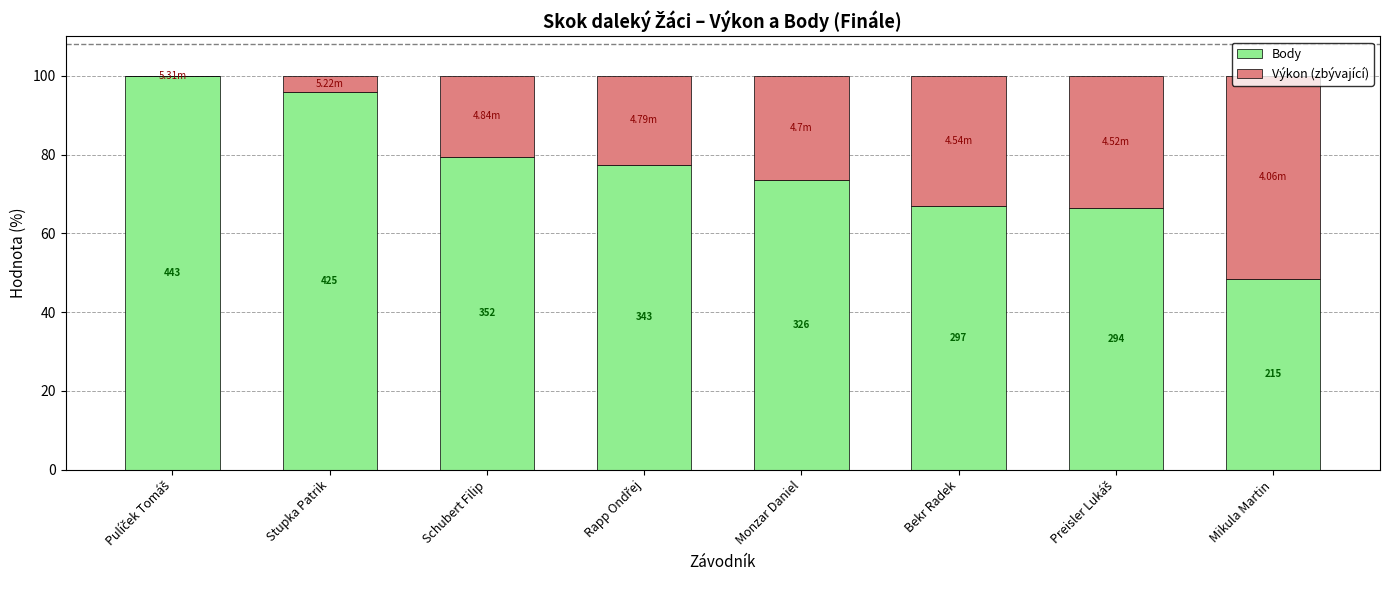

What are all the series names shown in the legend?

Body, Výkon (zbývající)